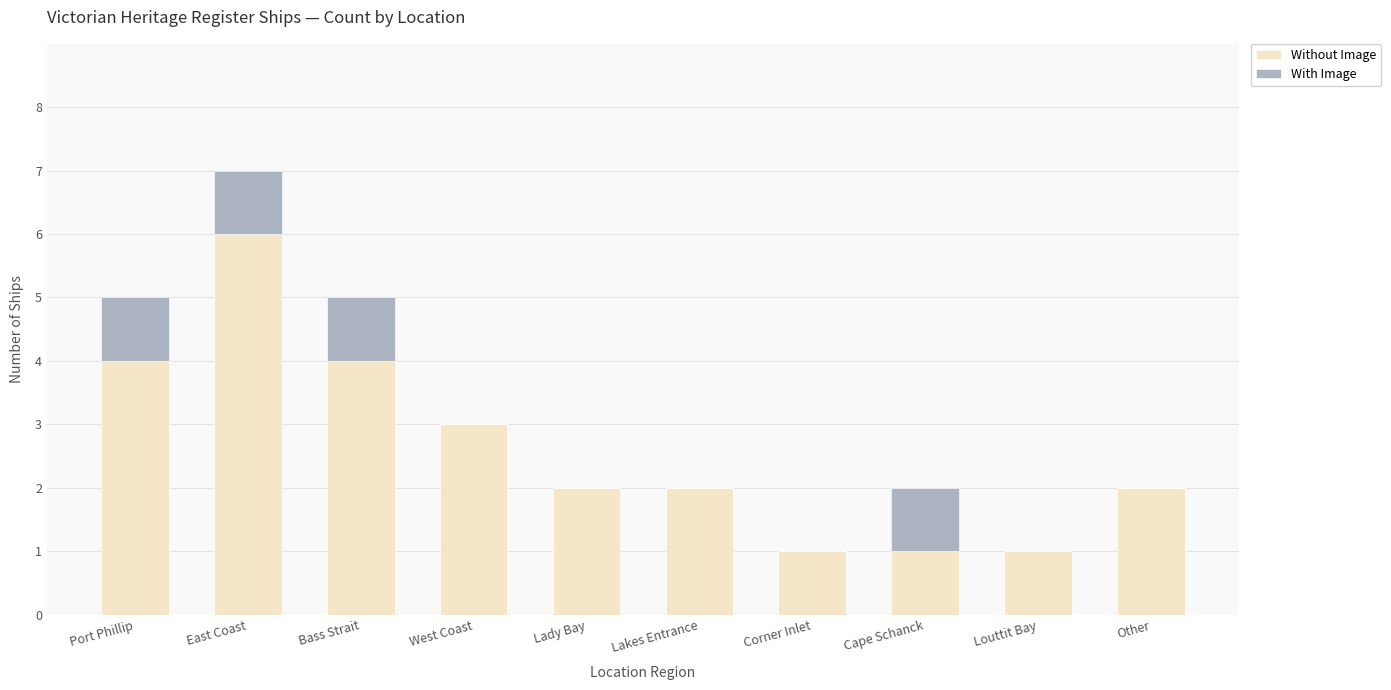

Are the bars grouped side by side (vs. stacked)?

No